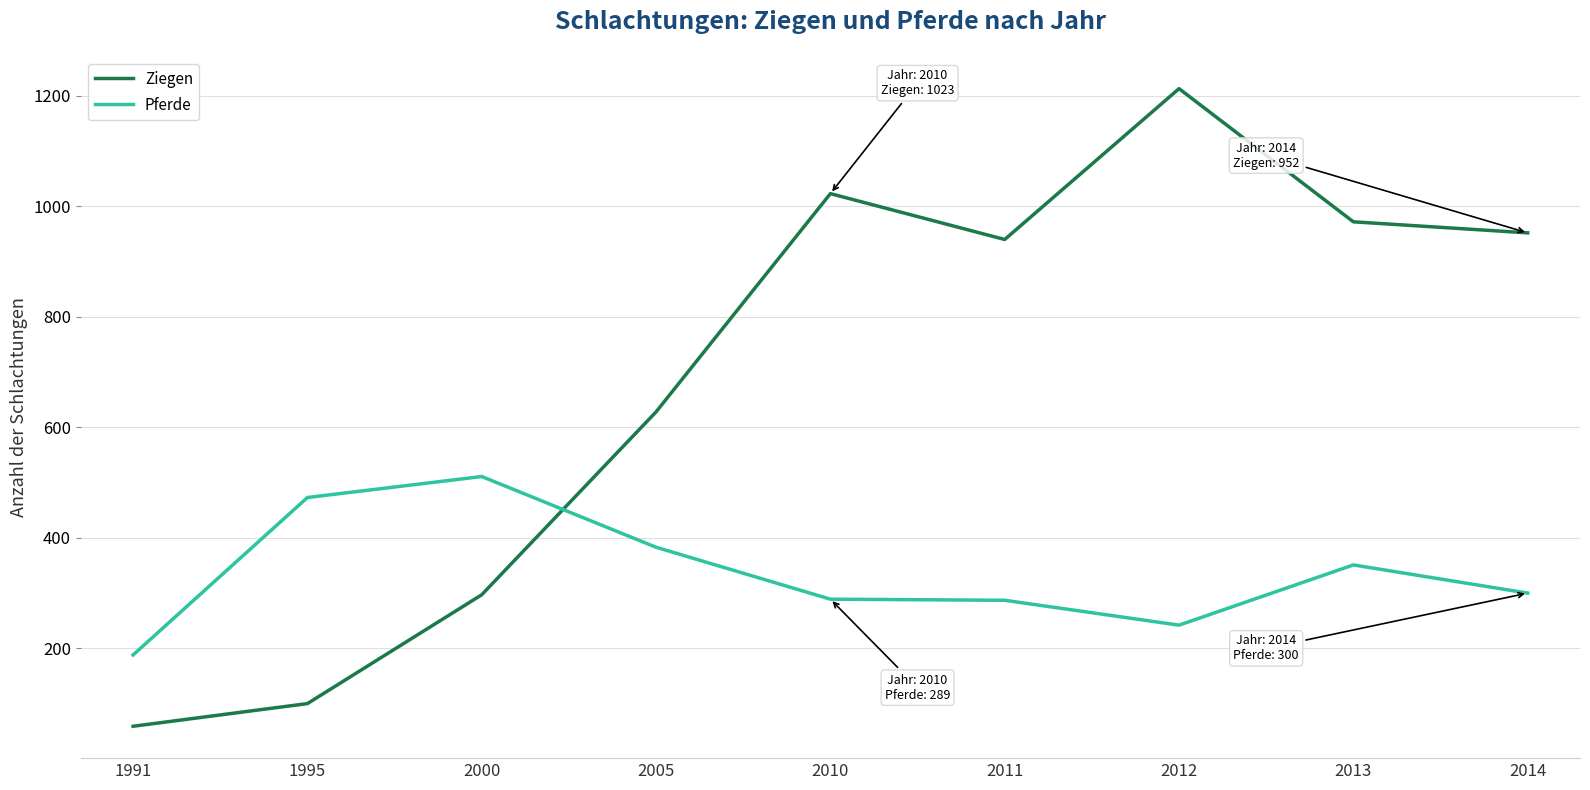

How many times do Pferde and Ziegen cross each other?

1